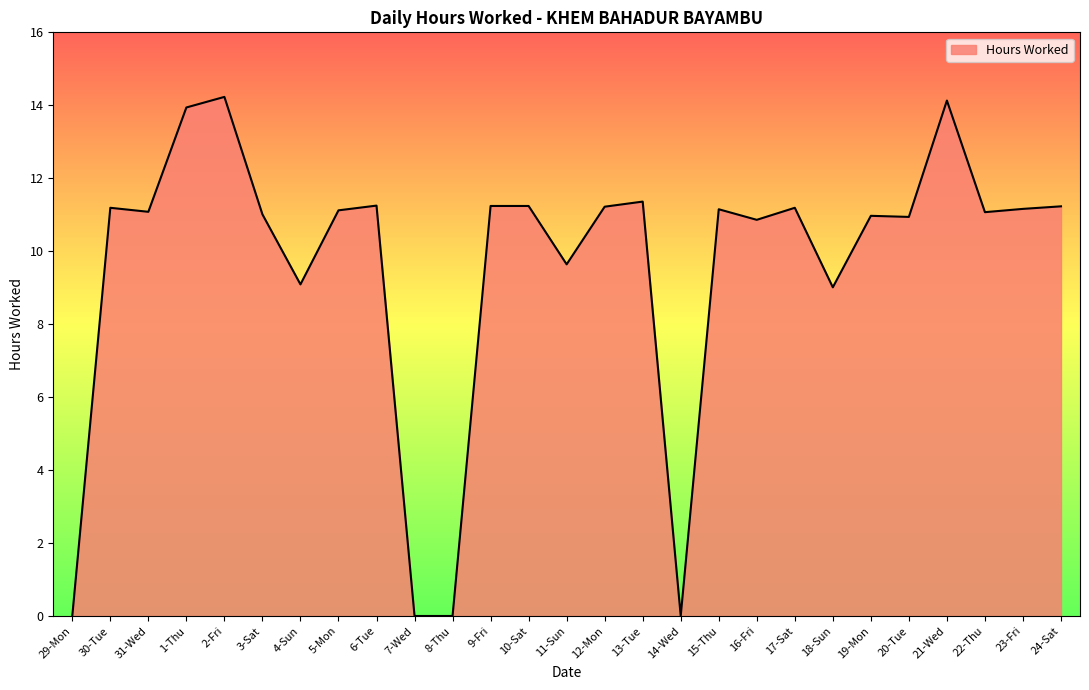

Where does the data first go above 11?

30-Tue